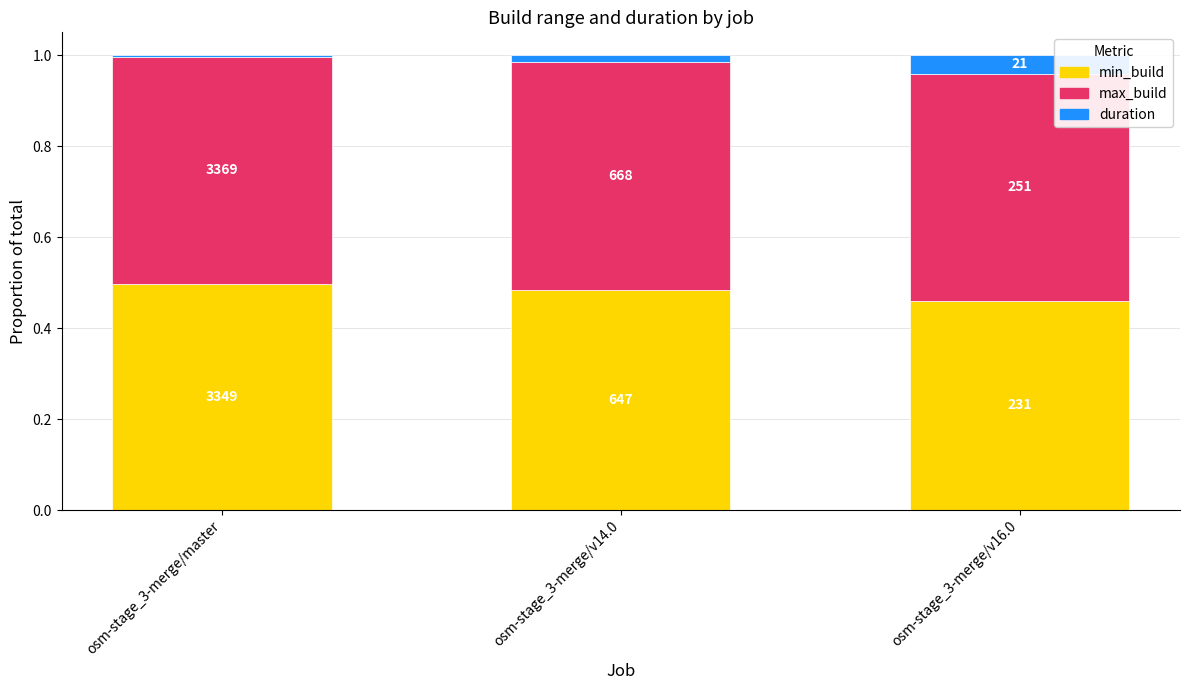

How many bars are there in total?

3